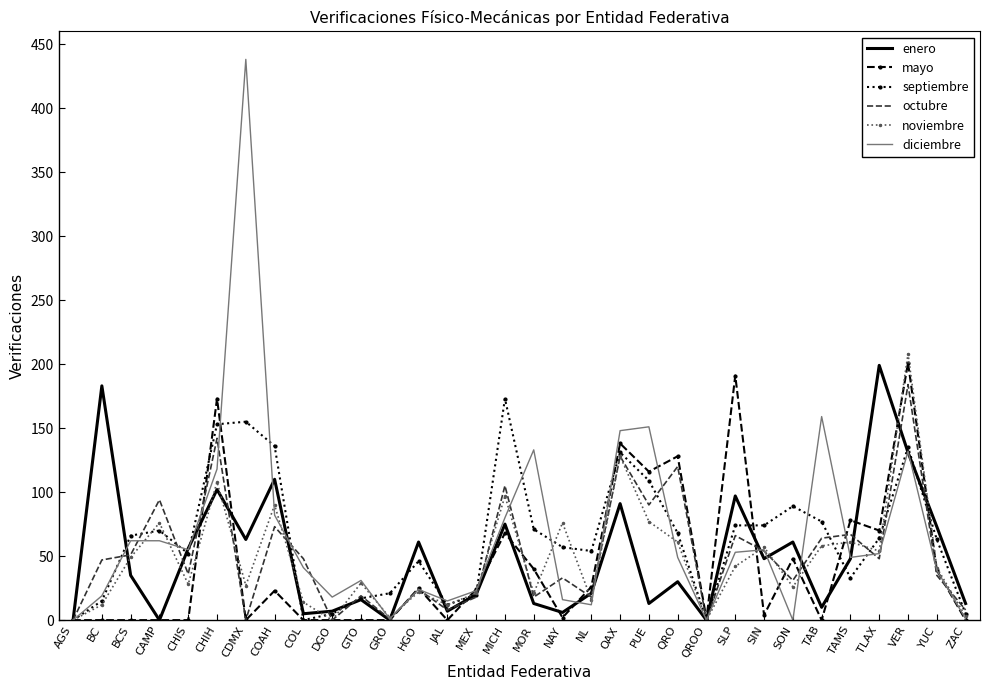

Between MEX and ZAC, which series saw the biggest shift?

mayo